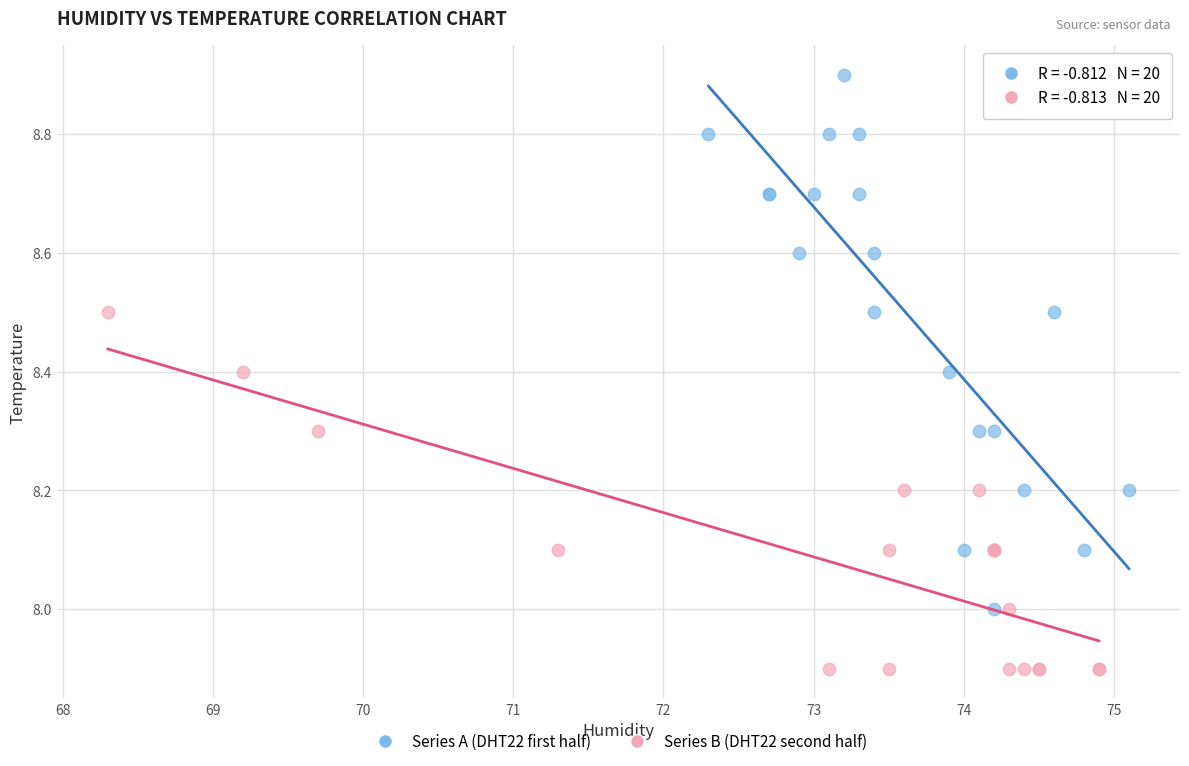

Which series reaches the minimum Y coordinate?

Series B (DHT22 second half)